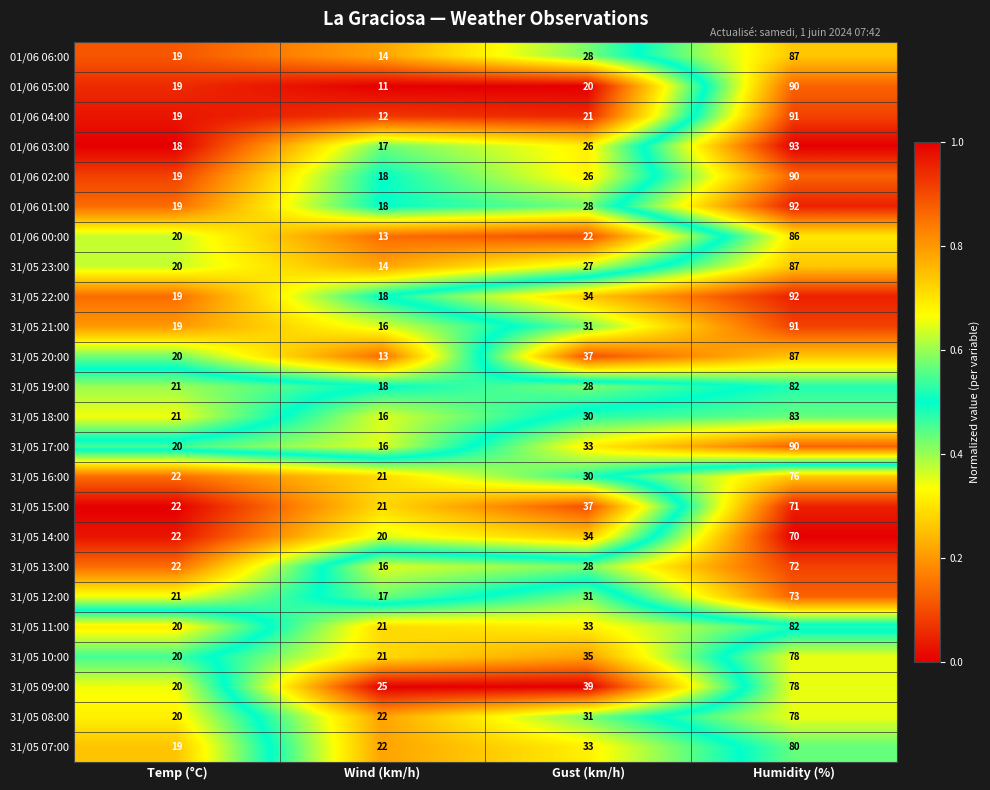

Which series changed the most between Temp (°C) and Humidity (%)?

01/06 03:00